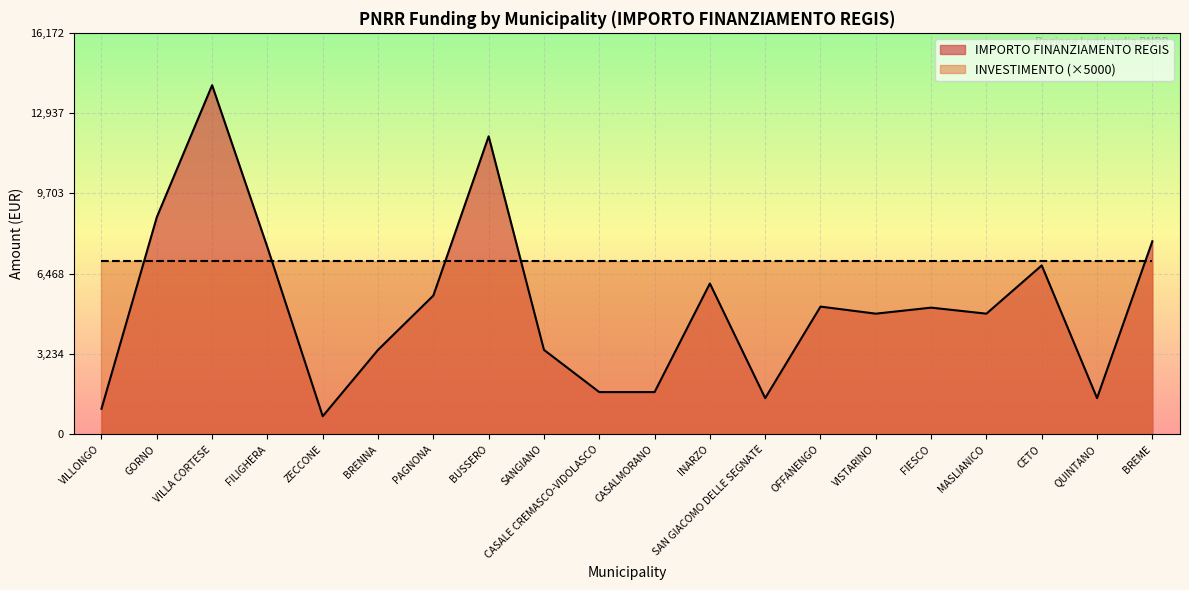

What is the difference between the maximum and minimum values?

13334